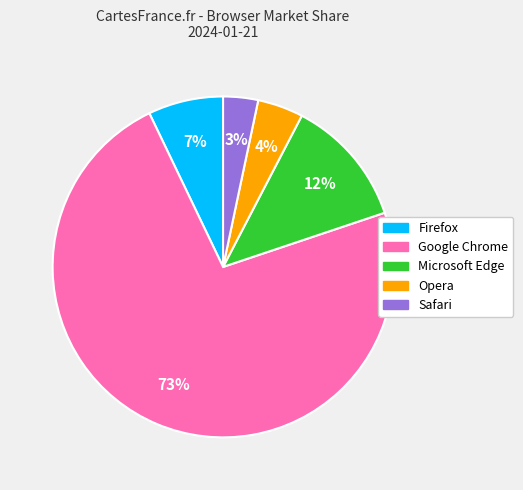

What is the majority slice?

Google Chrome